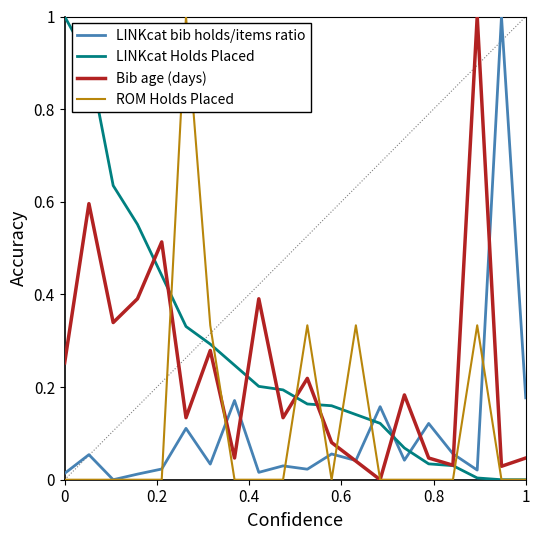

What is the maximum value for ROM Holds Placed?

1.0